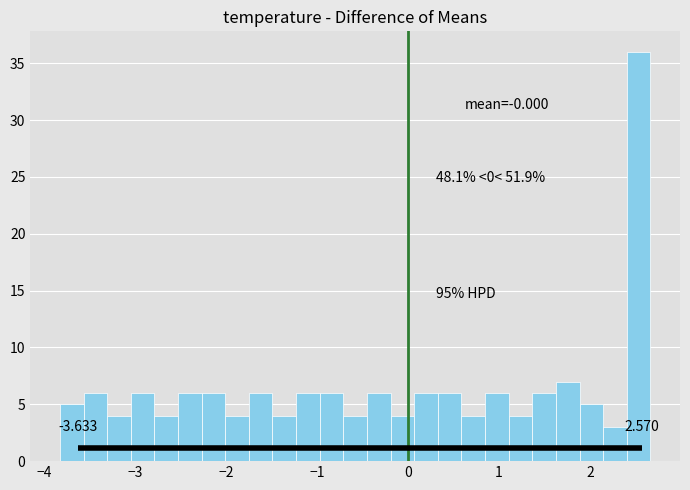

Read against the x-axis, roughly where is the centre of the tallest bar?

2.5